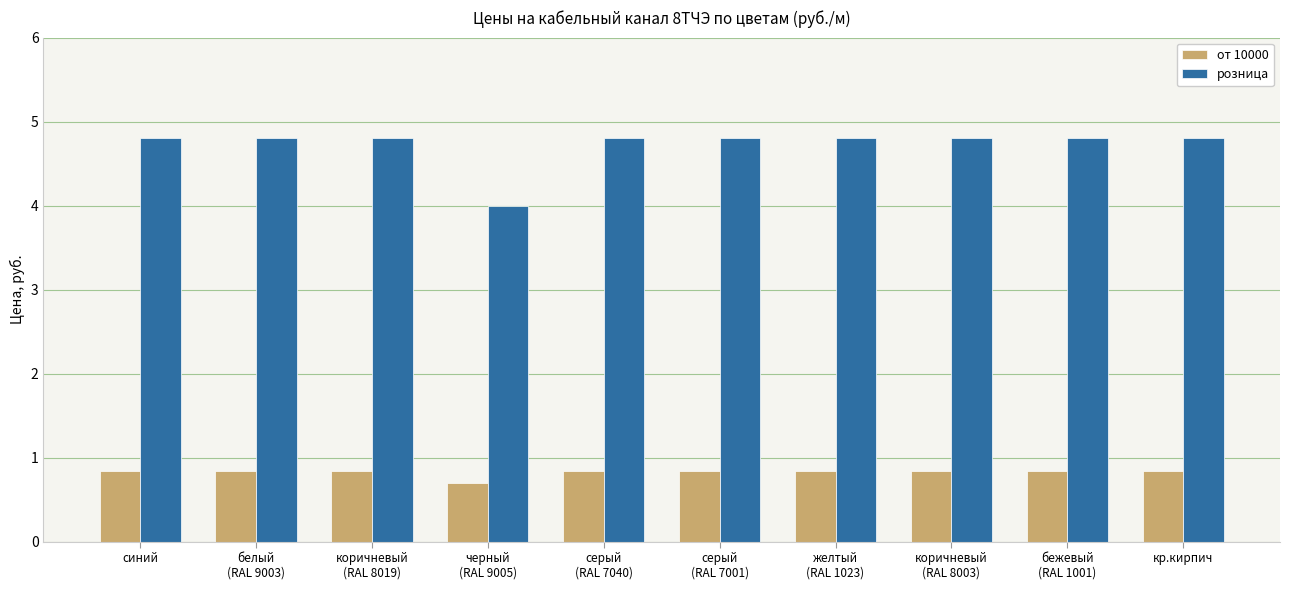

What position from the left is коричневый
(RAL 8019)?

3